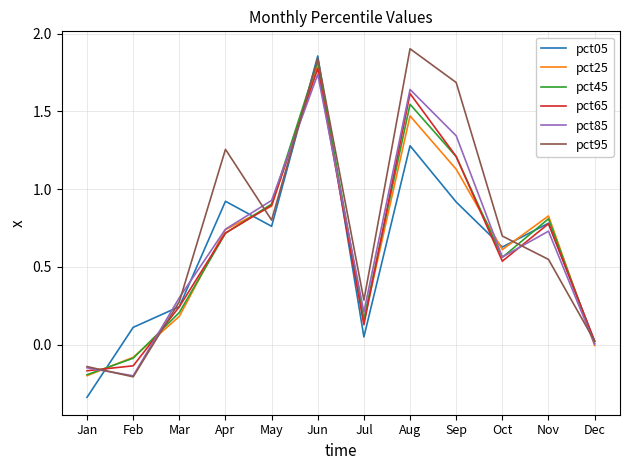

Rank the series by their maximum value, from lowest to highest.

pct85, pct65, pct25, pct45, pct05, pct95